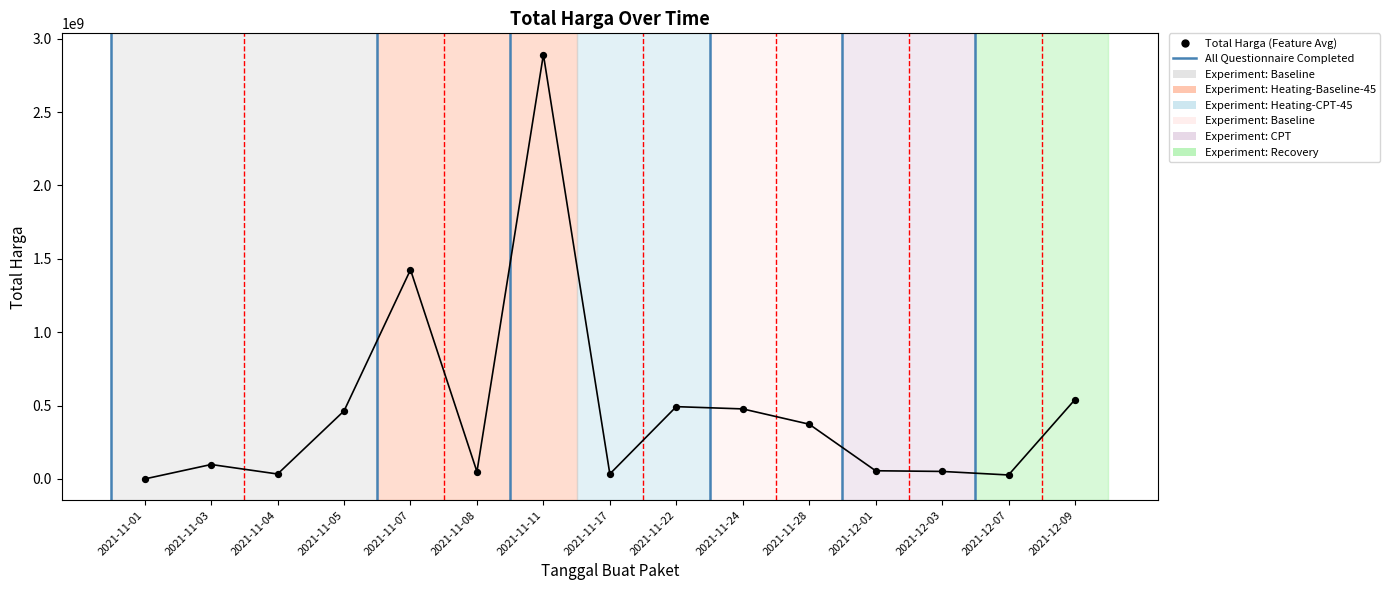

What is the change in value from 2021-11-05 to 2021-11-22?

+28997900